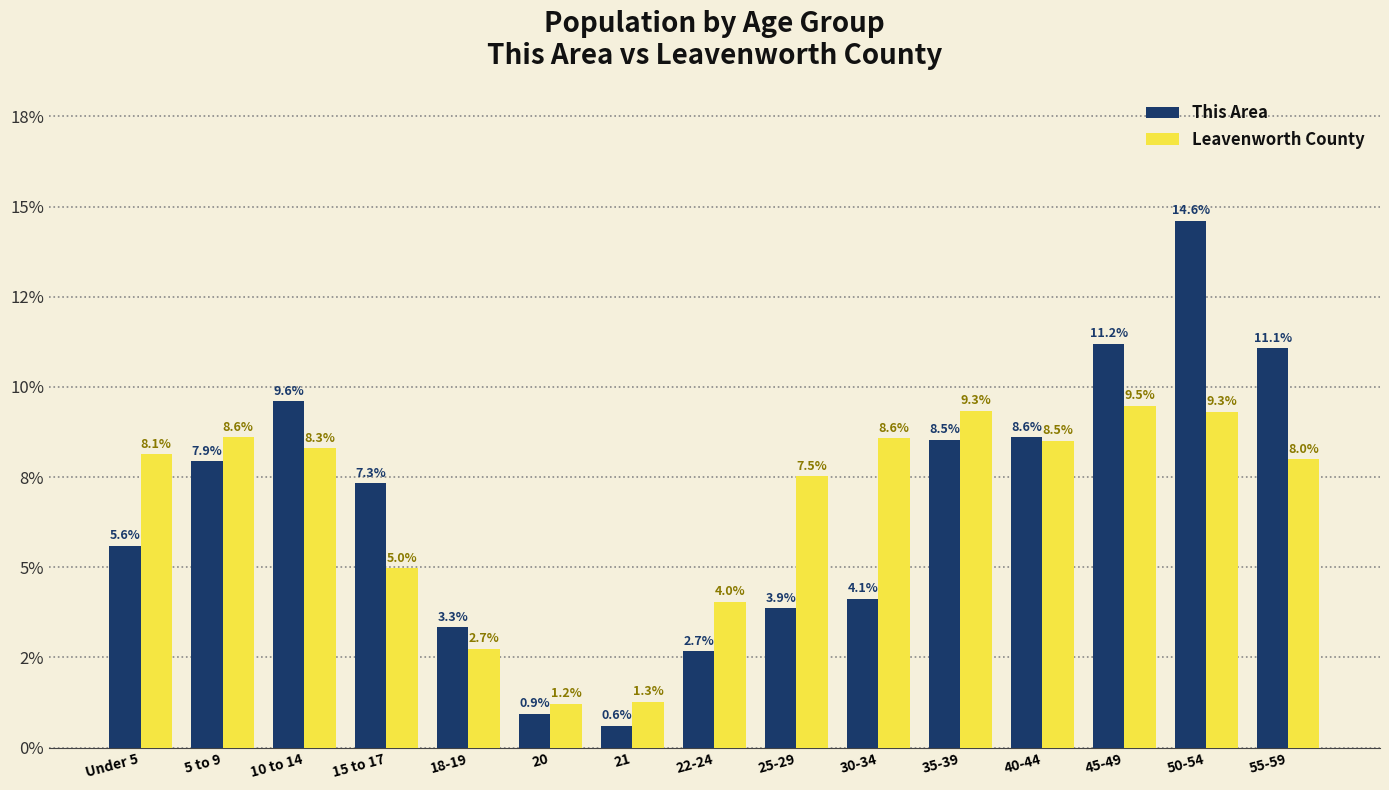

Rank the categories by Leavenworth County value from lowest to highest.

20, 21, 18-19, 22-24, 15 to 17, 25-29, 55-59, Under 5, 10 to 14, 40-44, 30-34, 5 to 9, 50-54, 35-39, 45-49